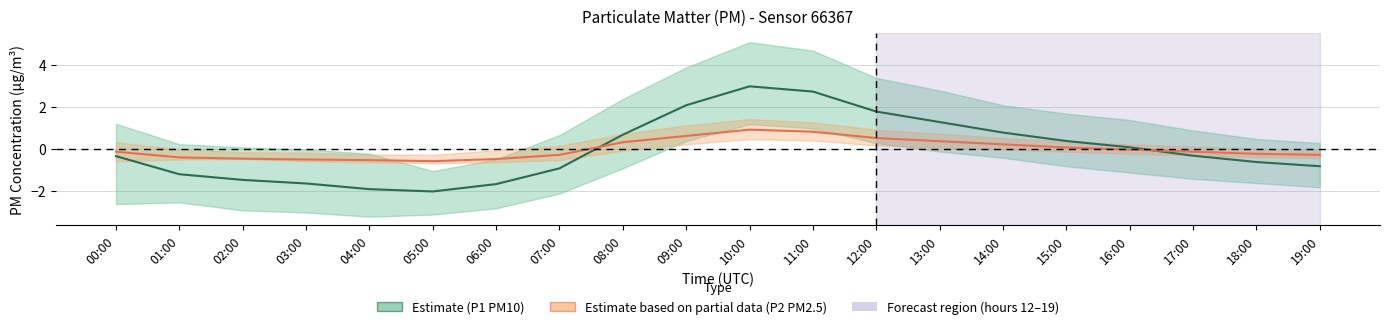

What is the minimum value for P1 (PM10)?

-2.0